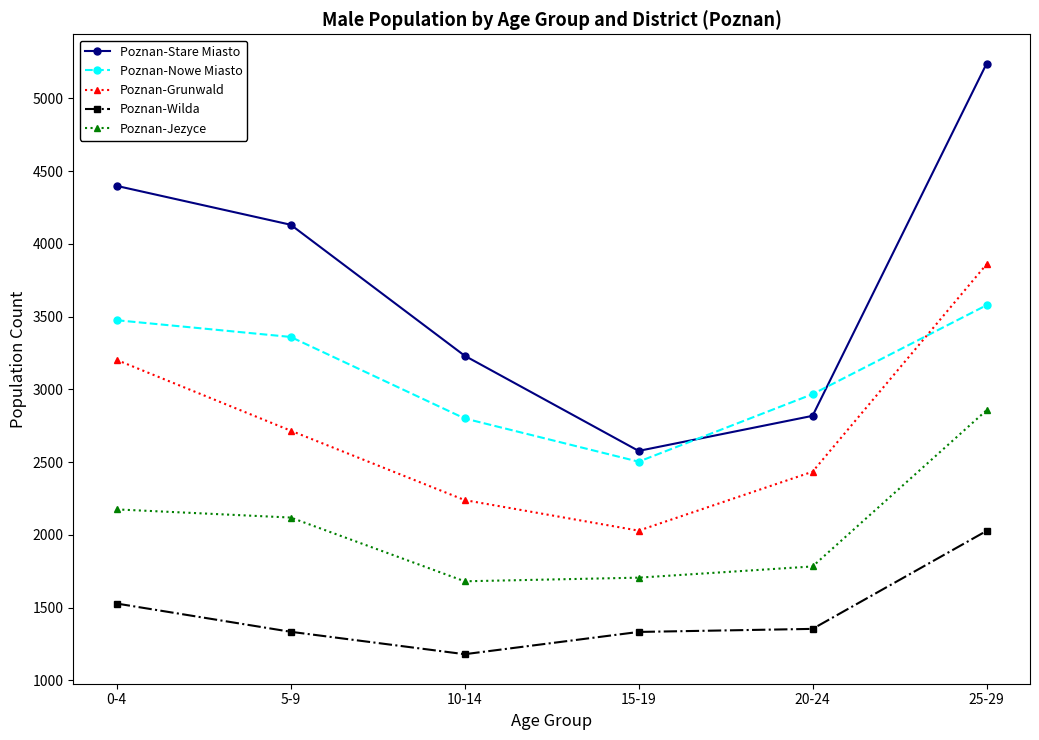

True or false: Poznan-Grunwald has more than 0 interior local peaks.

False